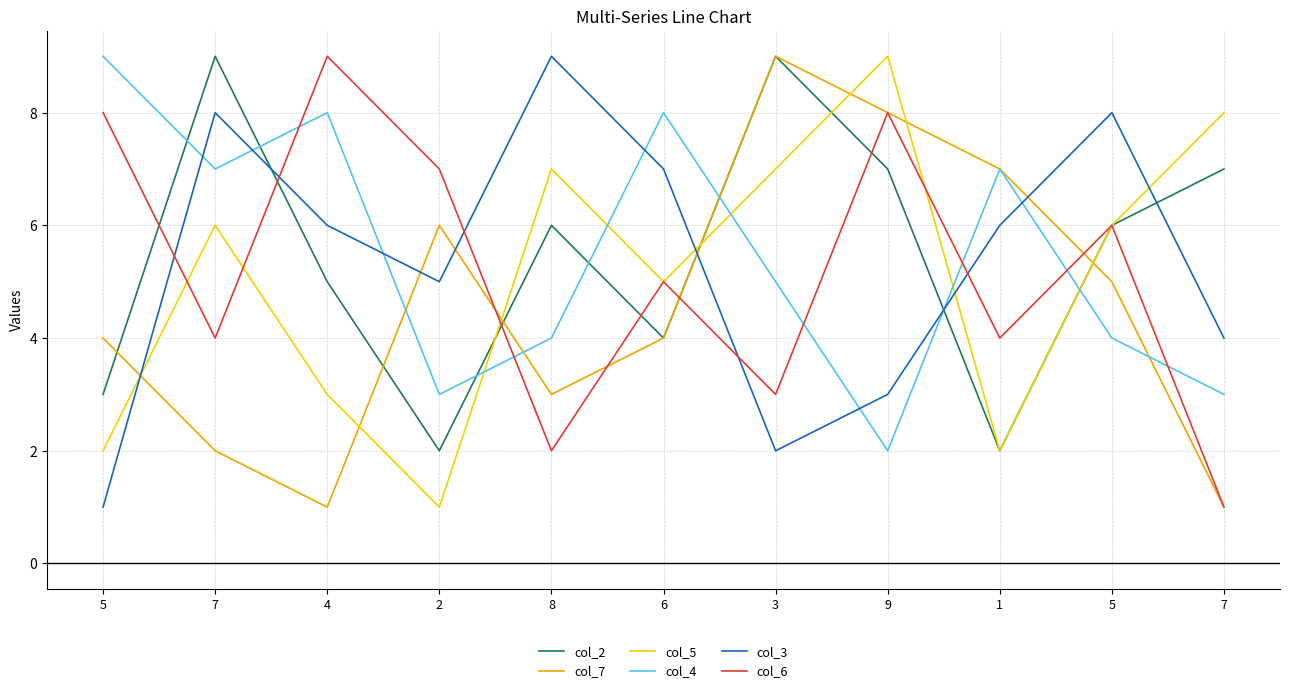

Between 1 and 7, which series saw the biggest shift?

col_7